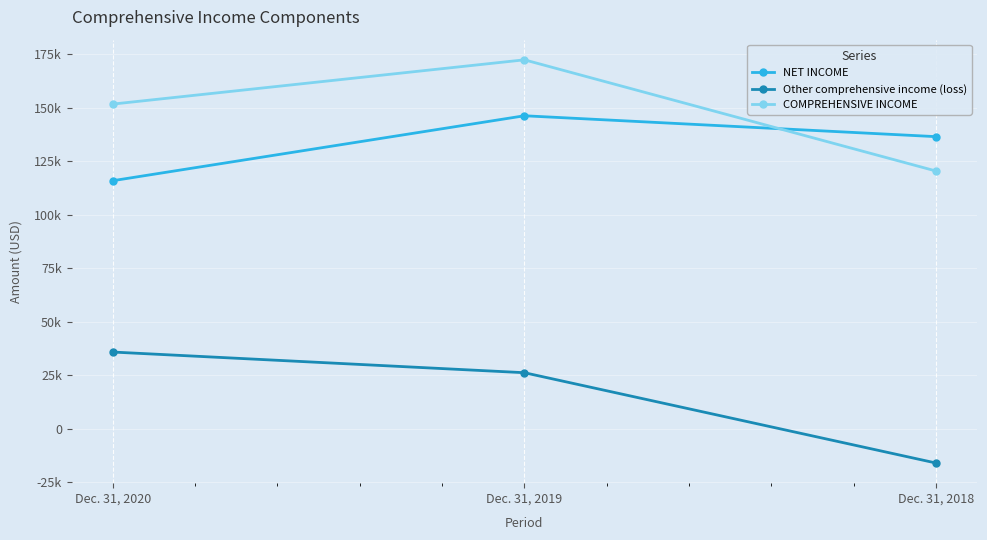

Rank the categories by COMPREHENSIVE INCOME value from lowest to highest.

Dec. 31, 2018, Dec. 31, 2020, Dec. 31, 2019